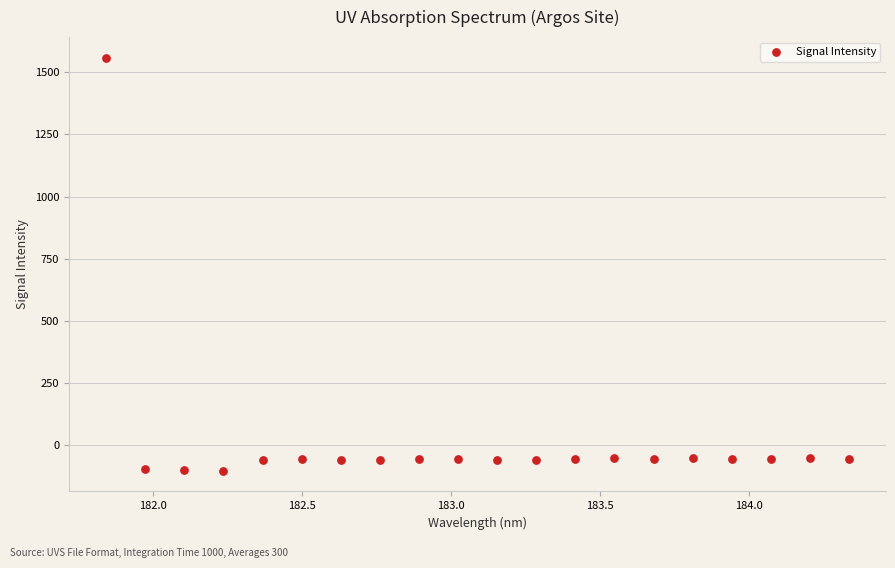

What is the range of X values (max minus min)?

2.5